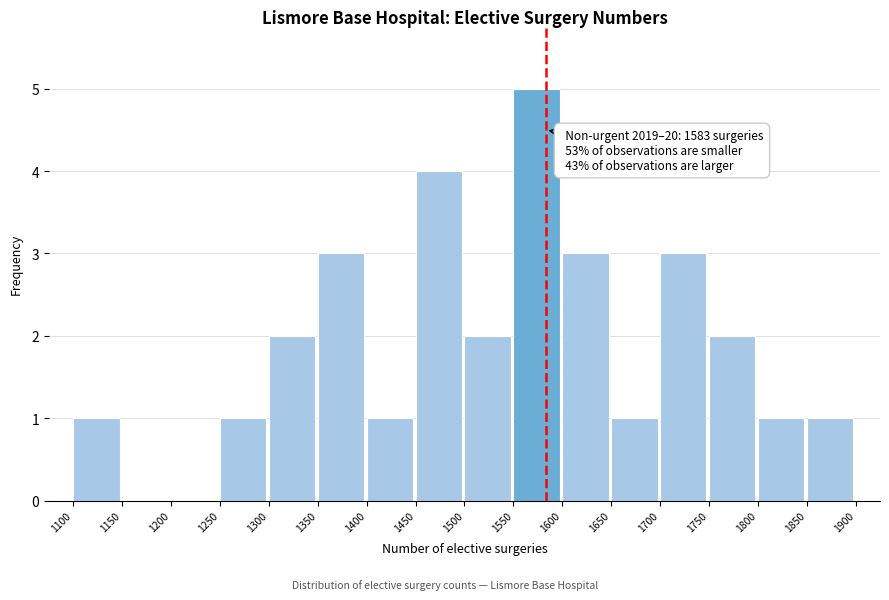

Over which range of the x-axis is the bar tallest?

1550 to 1600